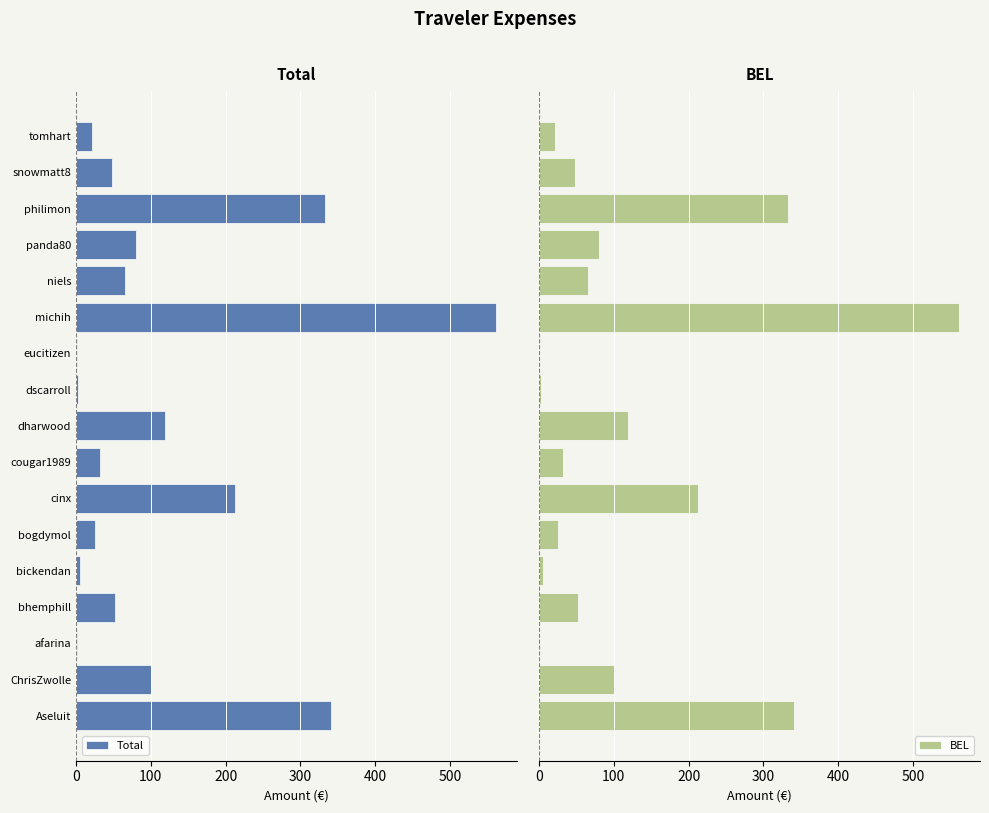

What are all the series names shown in the legend?

Total, BEL